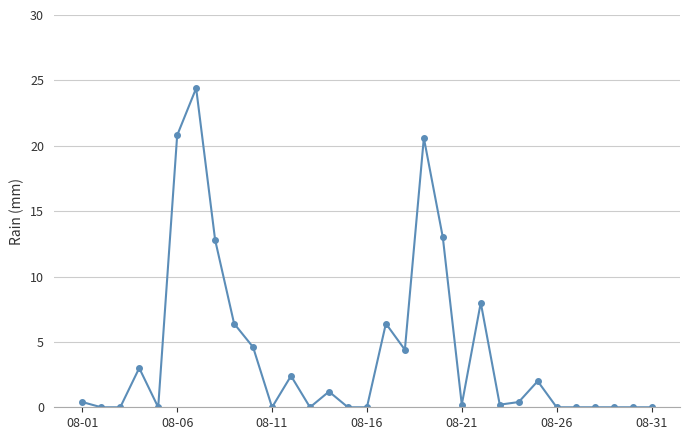

What is the maximum value shown in the chart?

24.4